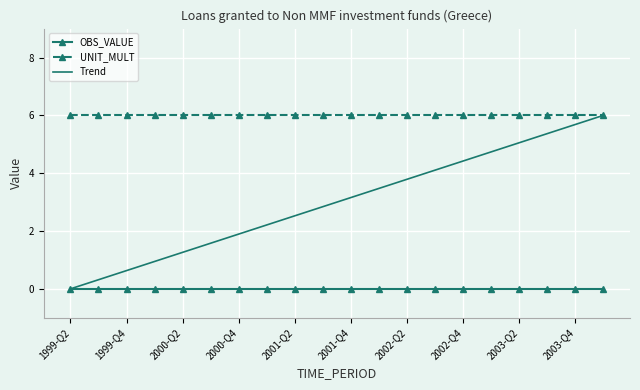

List the labels in order of UNIT_MULT value, smallest first.

1999-Q2, 1999-Q3, 1999-Q4, 2000-Q1, 2000-Q2, 2000-Q3, 2000-Q4, 2001-Q1, 2001-Q2, 2001-Q3, 2001-Q4, 2002-Q1, 2002-Q2, 2002-Q3, 2002-Q4, 2003-Q1, 2003-Q2, 2003-Q3, 2003-Q4, 2004-Q1